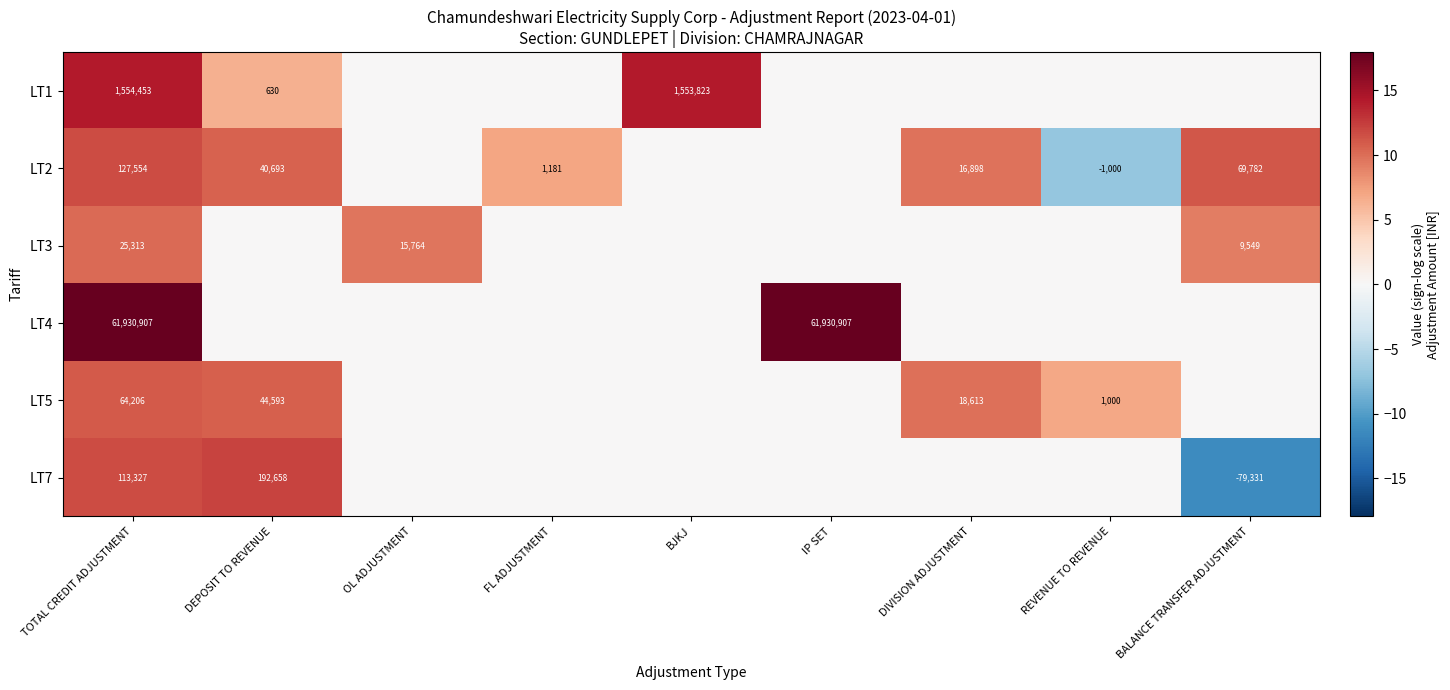

The LT1 series shows 1553823 at BJKJ. True or false?

True